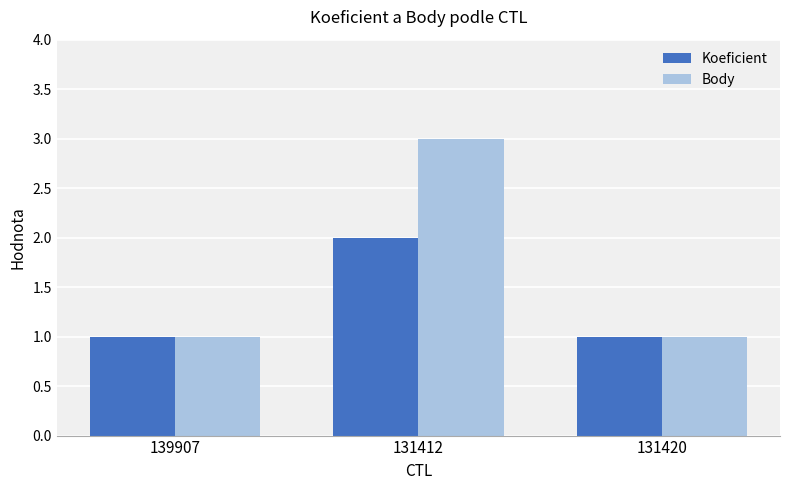

List the series in order of their overall mean, lowest first.

Koeficient, Body